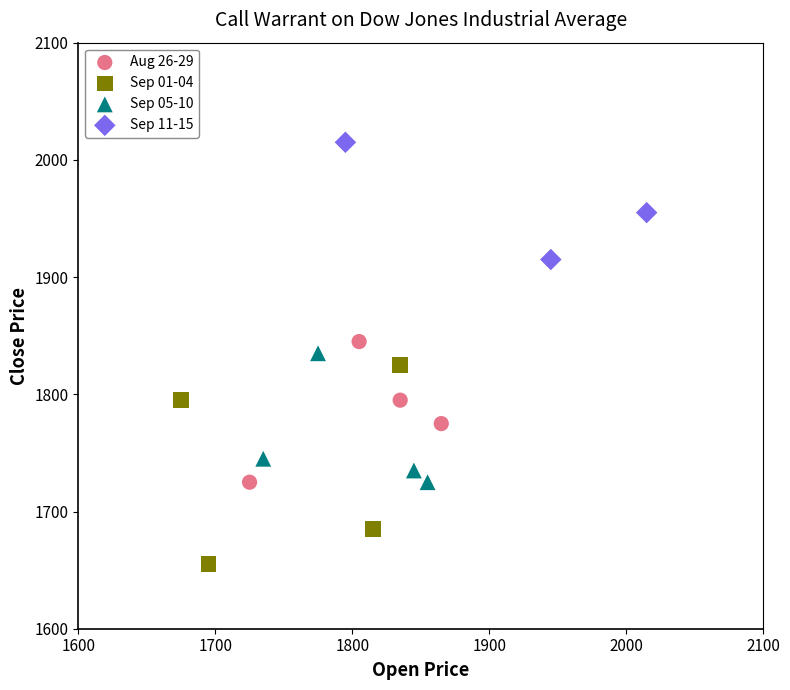

Which series contains the highest Y value?

Sep 11-15